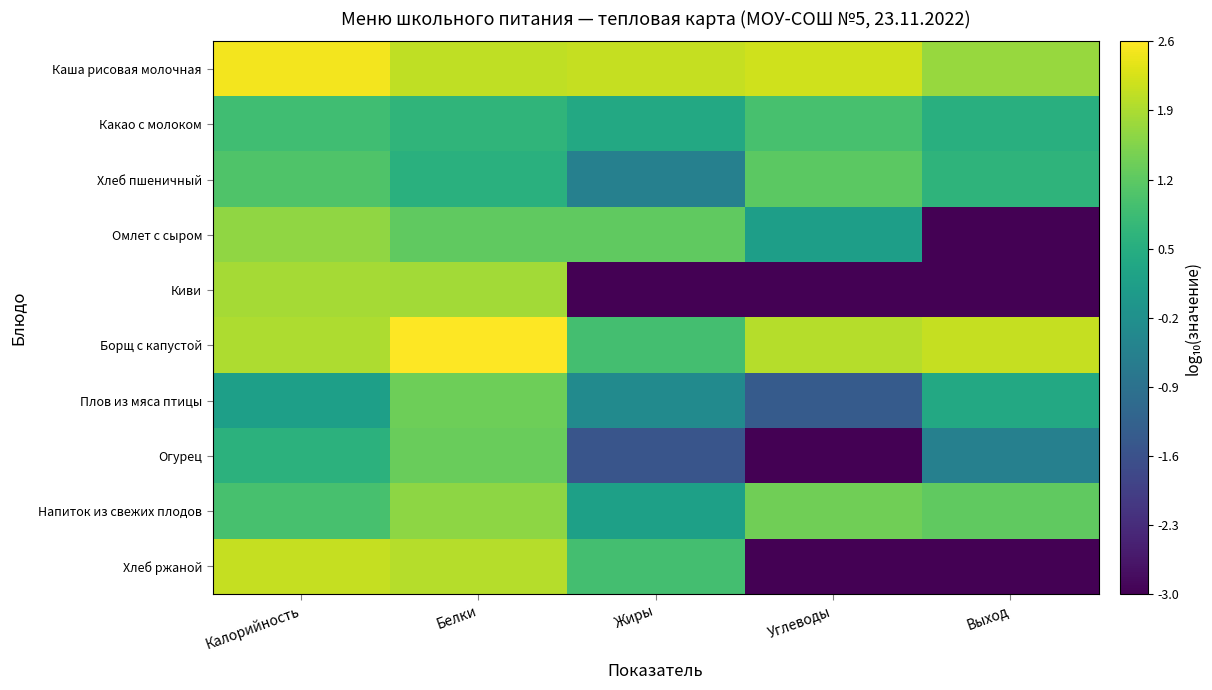

Reading left to right, extract all data points from this chart.

Каша рисовая молочная: Калорийность=2.5	Белки=2.1	Жиры=2.1	Углеводы=2.2	Выход=1.7
Какао с молоком: Калорийность=0.9	Белки=0.7	Жиры=0.4	Углеводы=1.0	Выход=0.5
Хлеб пшеничный: Калорийность=1.1	Белки=0.6	Жиры=-0.6	Углеводы=1.2	Выход=0.6
Омлет с сыром: Калорийность=1.7	Белки=1.2	Жиры=1.2	Углеводы=0.1	Выход=-3.0
Киви: Калорийность=1.8	Белки=1.8	Жиры=-3.0	Углеводы=-3.0	Выход=-3.0
Борщ с капустой: Калорийность=1.9	Белки=2.6	Жиры=0.9	Углеводы=2.0	Выход=2.1
Плов из мяса птицы: Калорийность=0.2	Белки=1.4	Жиры=-0.3	Углеводы=-1.4	Выход=0.4
Огурец: Калорийность=0.6	Белки=1.3	Жиры=-1.5	Углеводы=-3.0	Выход=-0.6
Напиток из свежих плодов: Калорийность=1.0	Белки=1.6	Жиры=0.2	Углеводы=1.4	Выход=1.2
Хлеб ржаной: Калорийность=2.1	Белки=2.0	Жиры=0.9	Углеводы=-3.0	Выход=-3.0